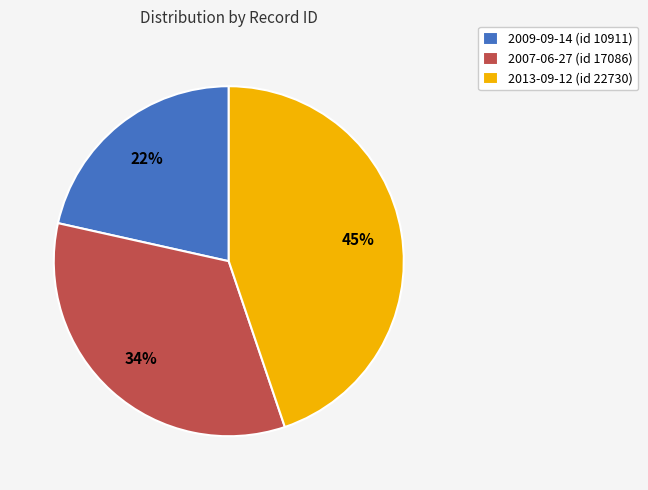

Rank the categories by value from lowest to highest.

2009-09-14 (id 10911), 2007-06-27 (id 17086), 2013-09-12 (id 22730)